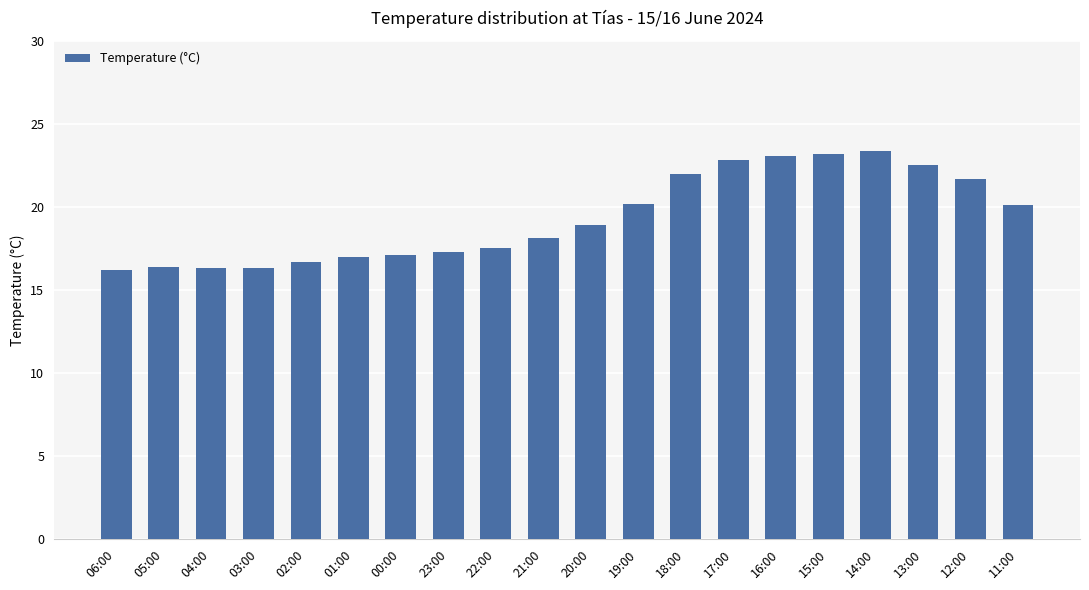

What is the maximum value shown in the chart?

23.4